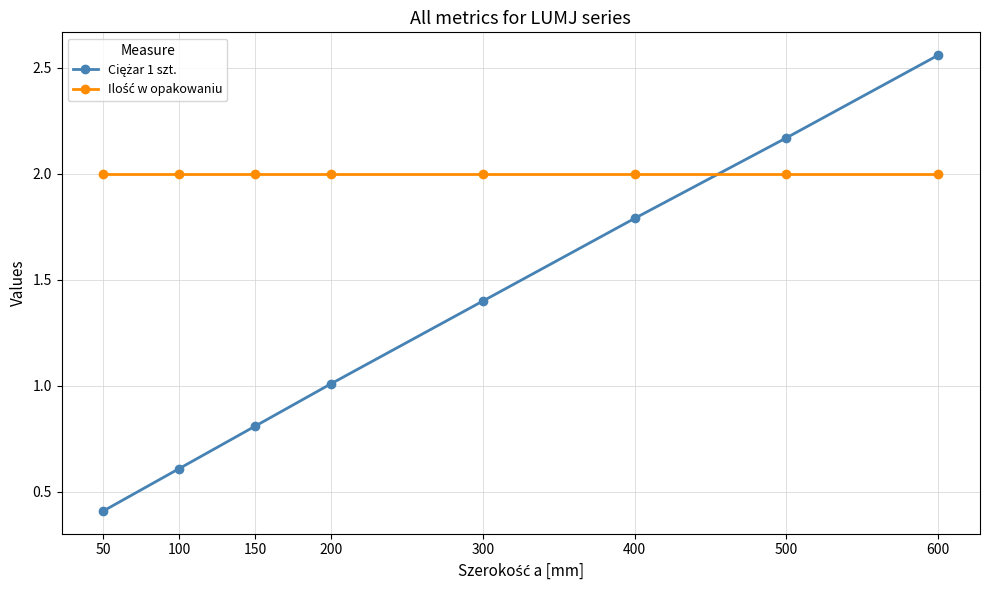

What is the spread (max minus min) of values at 200?

1.0